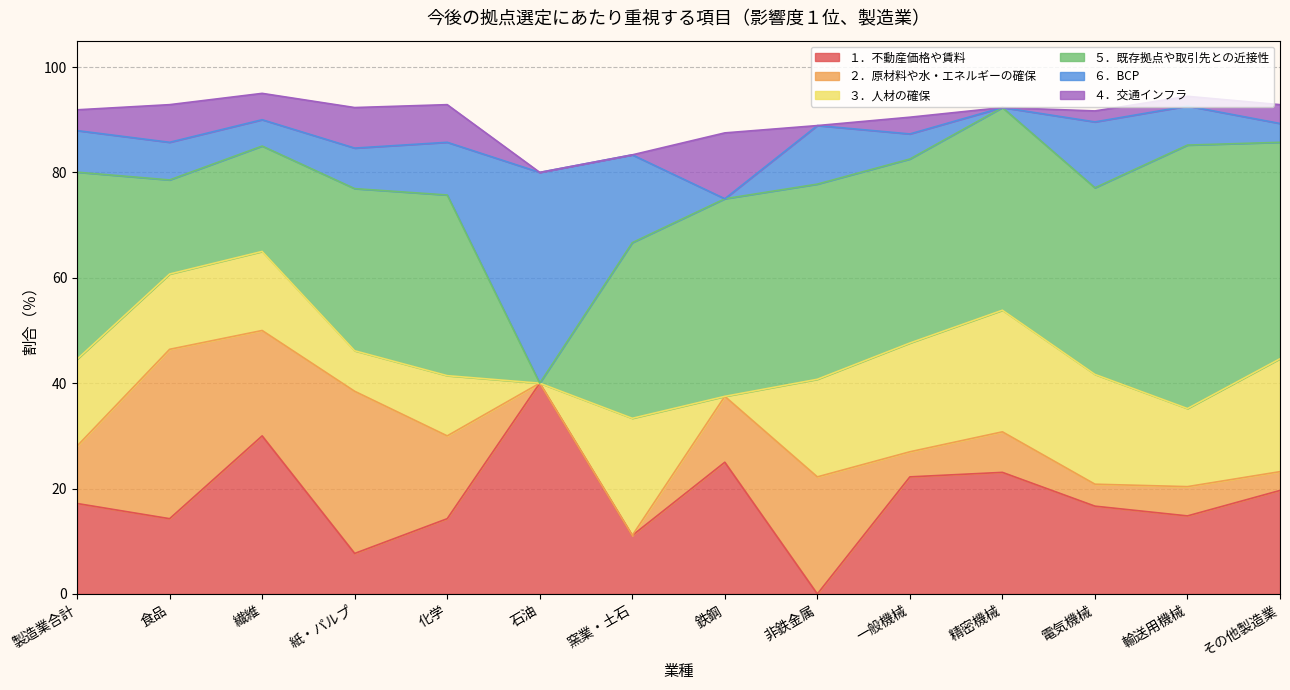

What is the sum of the ２．原材料や水・エネルギーの確保 values at 電気機械 and 繊維?

24.2